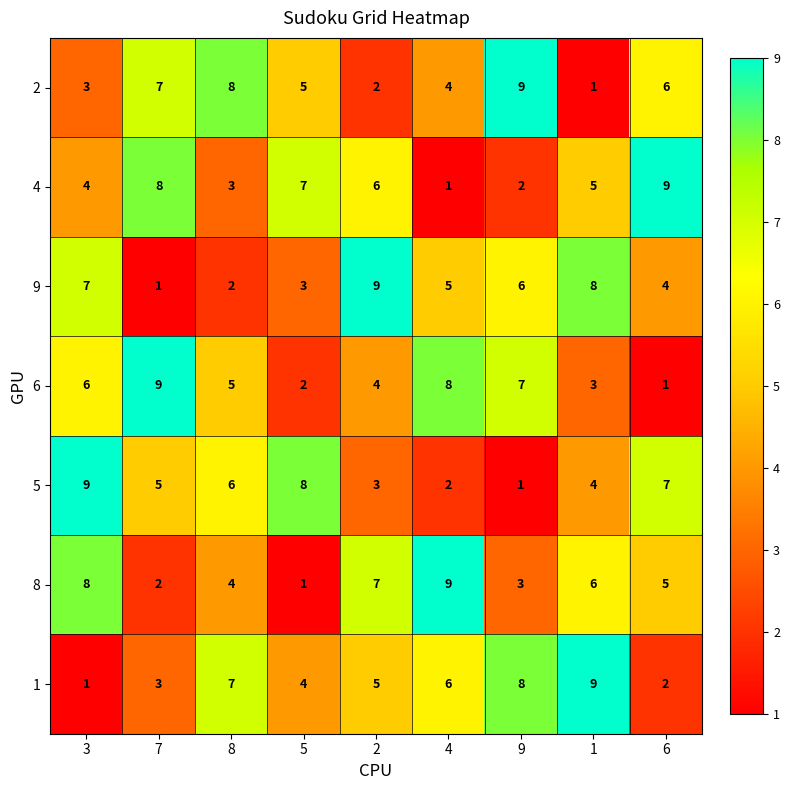

How many series are shown in this chart?

7